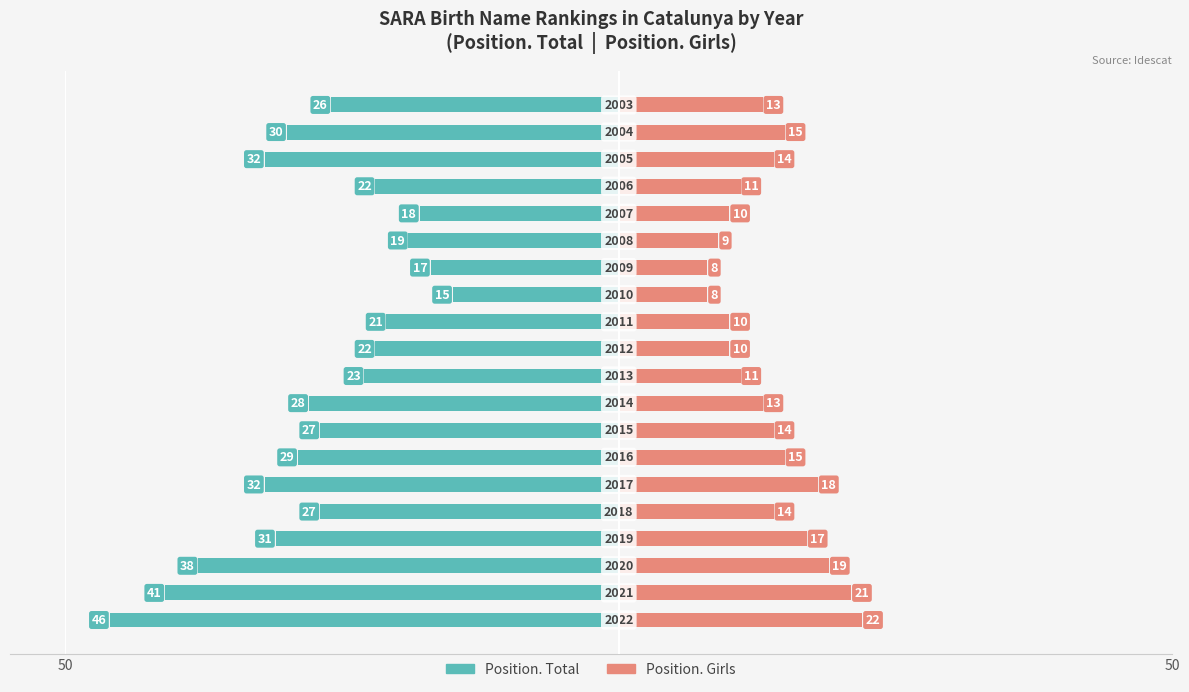

The Position. Girls series shows 4 at 17. True or false?

False